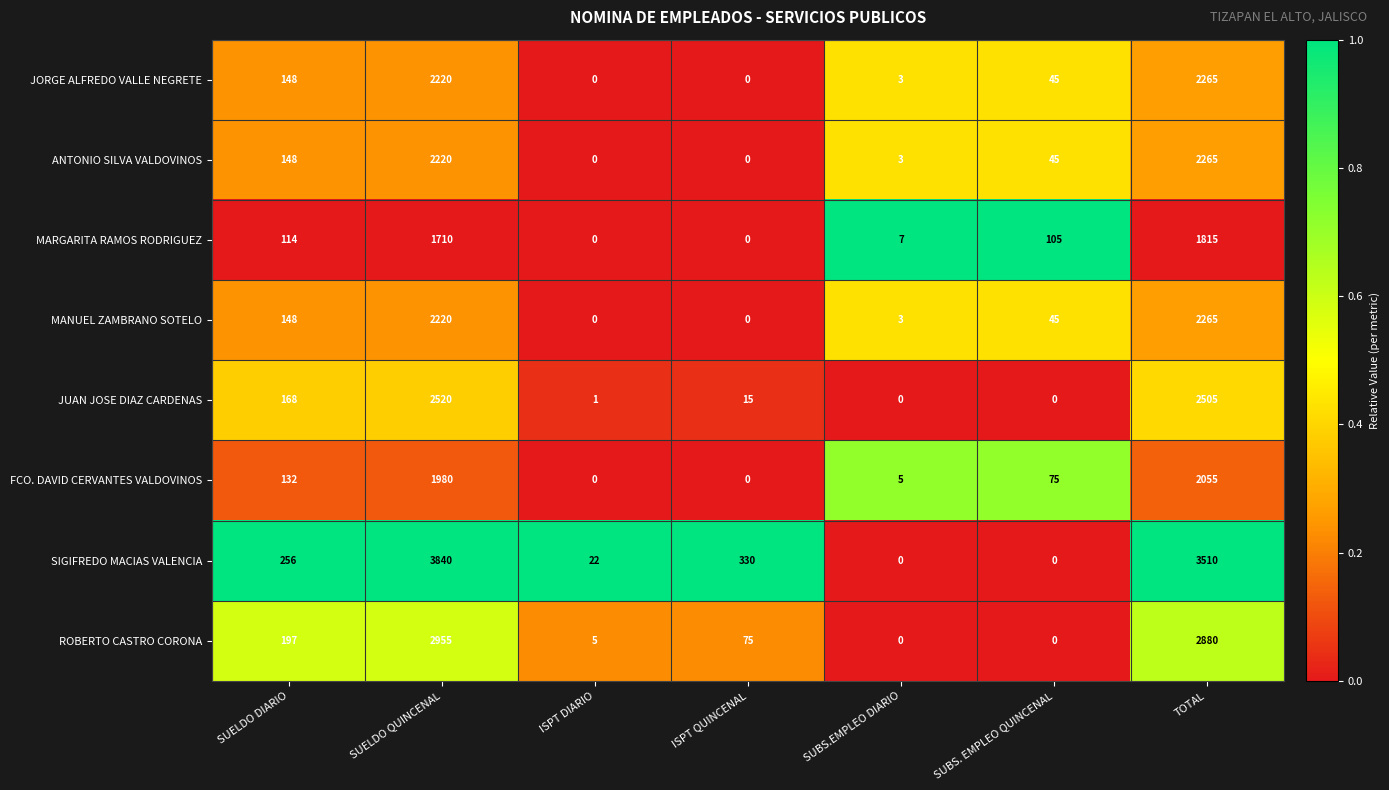

How many categories are shown in the chart?

7